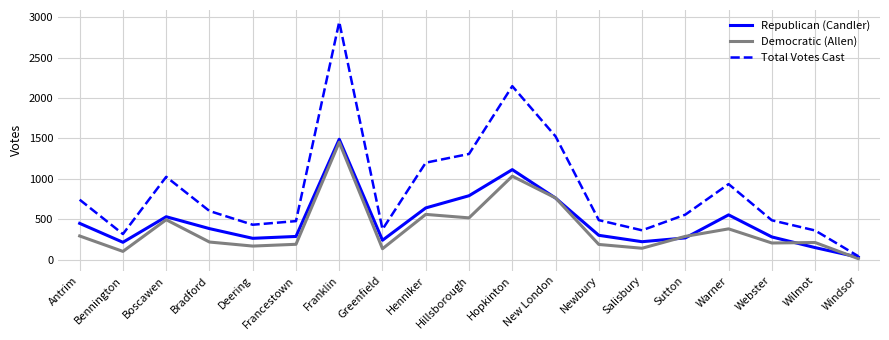

What is the spread (max minus min) of values at Webster?

281